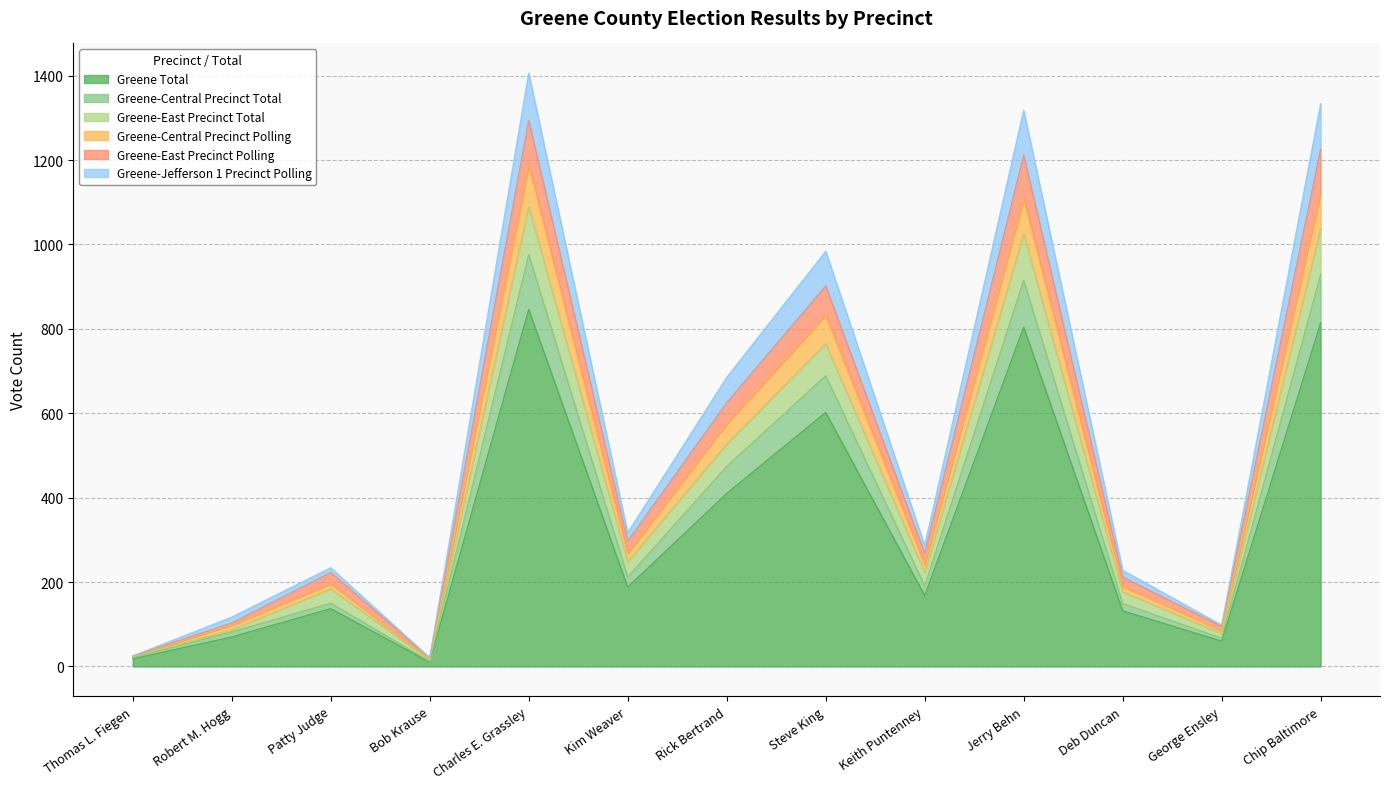

At which category does Greene-Central Precinct Polling reach its first local peak?

Patty Judge